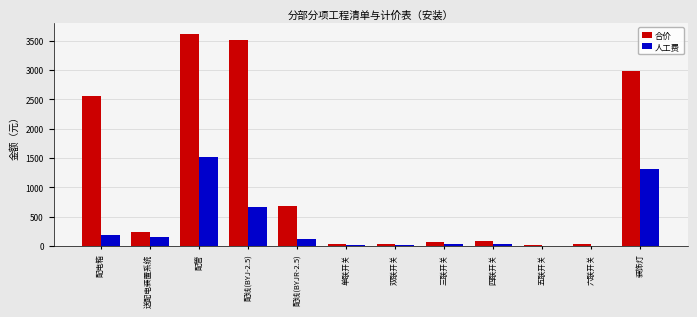

Read the 人工费 value at 送配电装置系统.

160.1